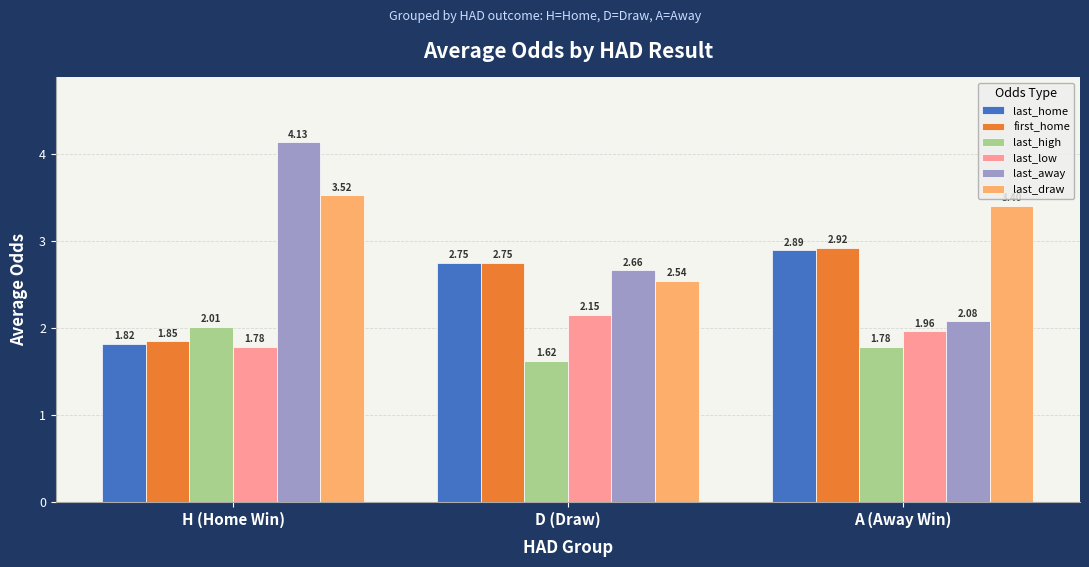

List the series in order of their peak value, highest first.

last_away, last_draw, first_home, last_home, last_low, last_high